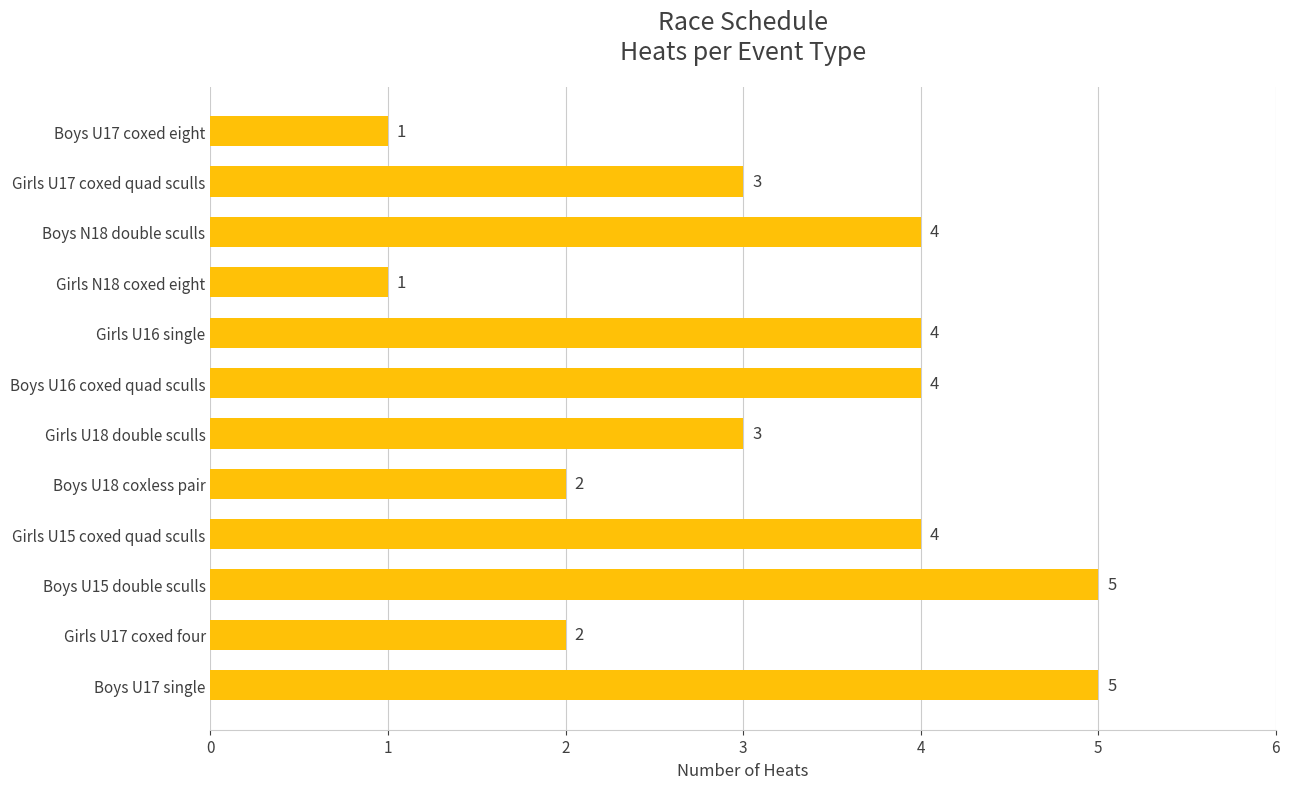

What is the sum of all values?

38